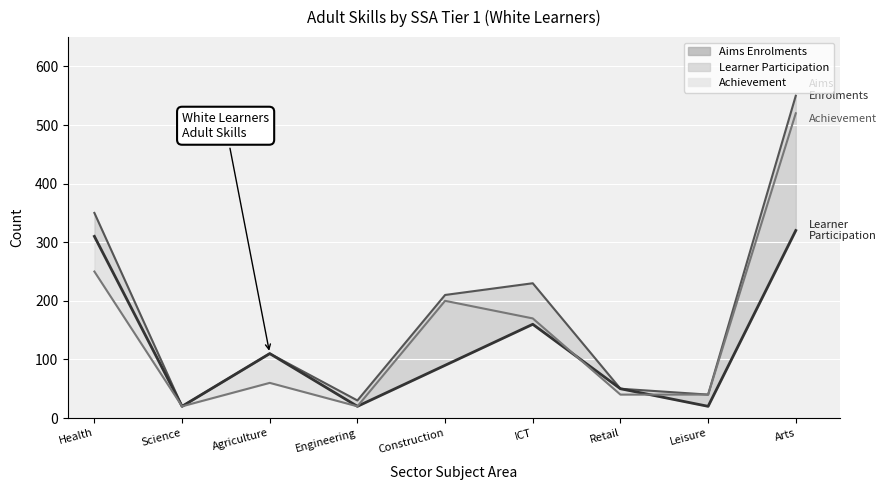

What is the maximum value for Achievement (line)?

520